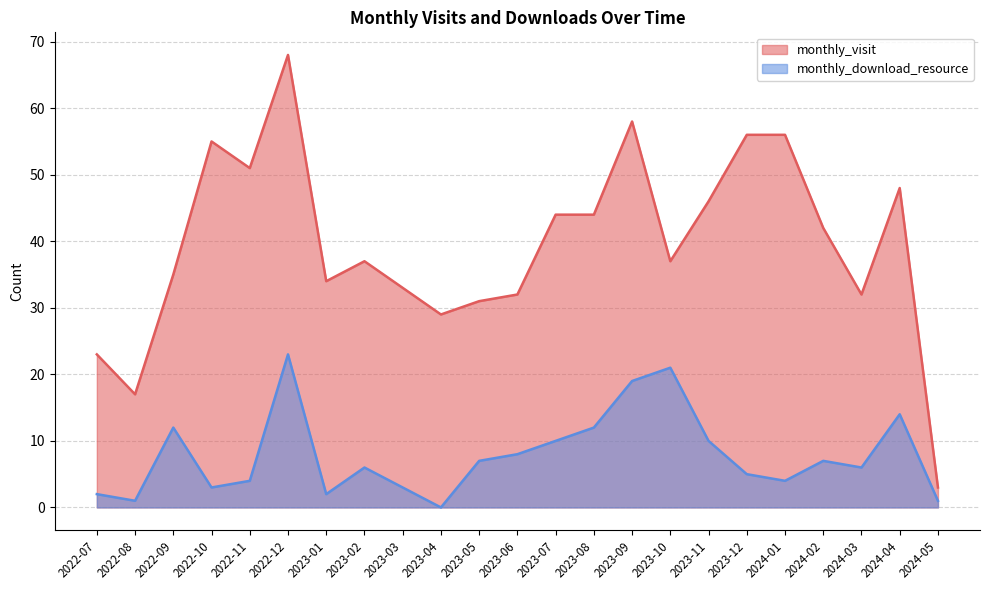

What is the difference between the monthly_download_resource values at 2024-02 and 2024-04?

7